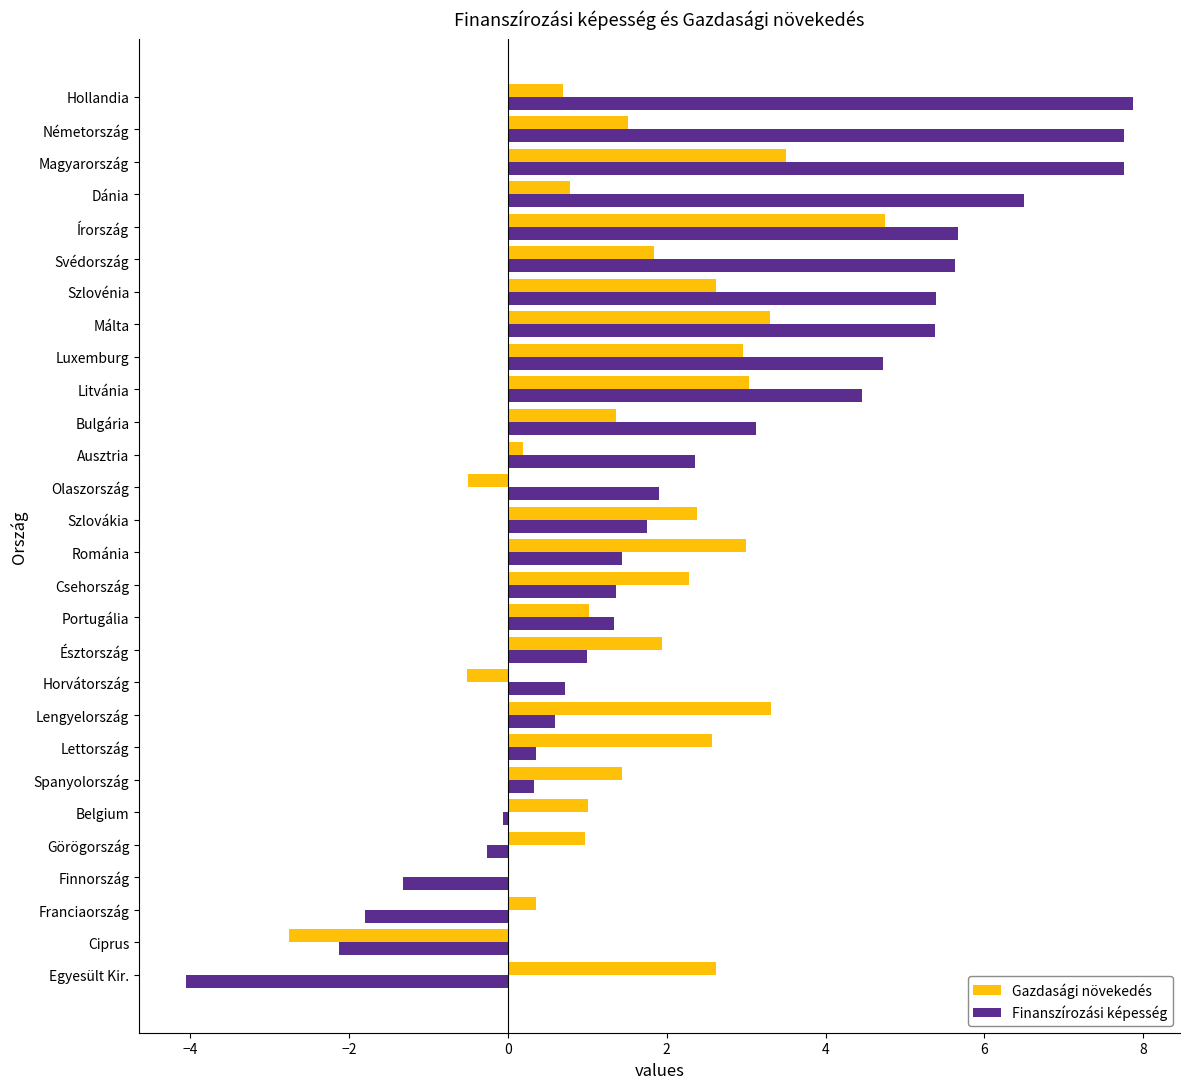

What is the greatest value displayed?

7.9